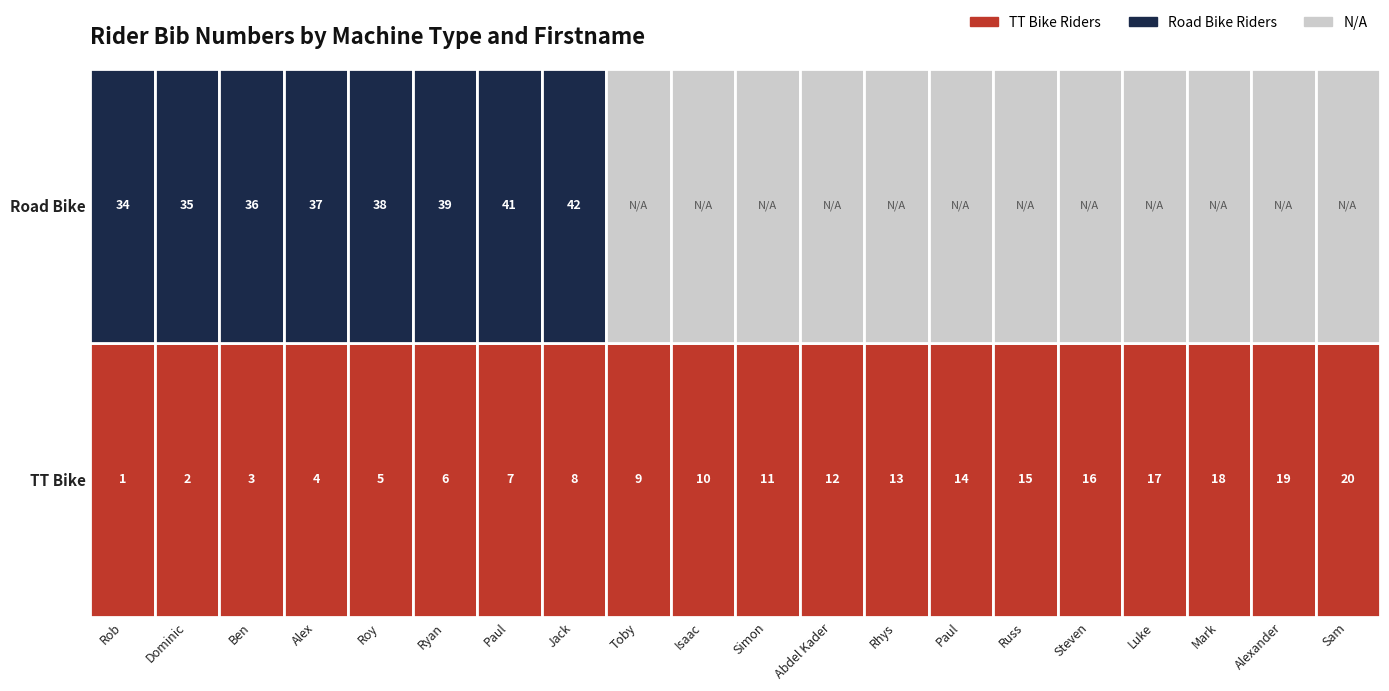

Is it true that Road Bike equals 0 at Russ?

True